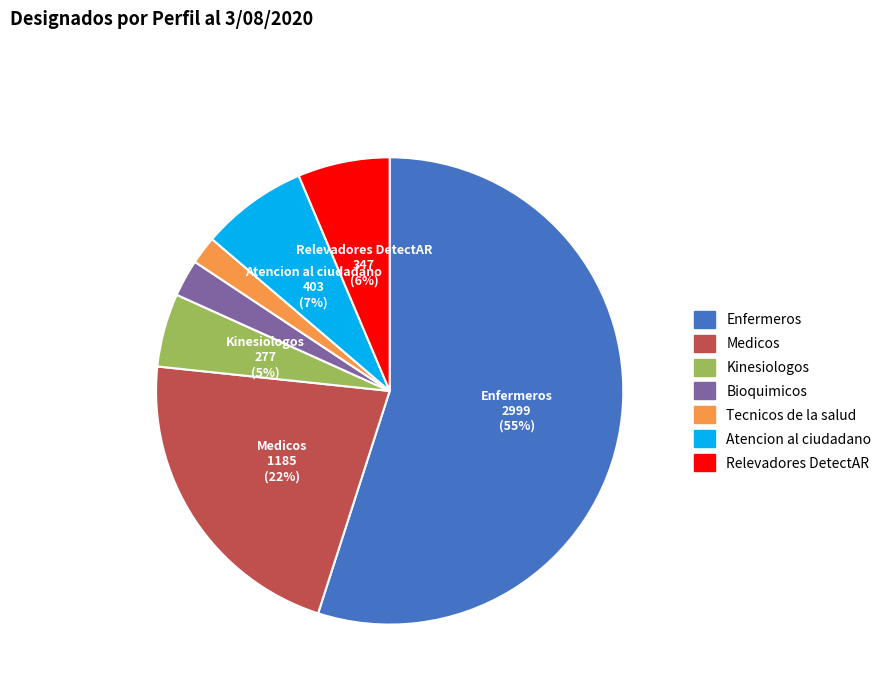

How many slices are in this pie chart?

7